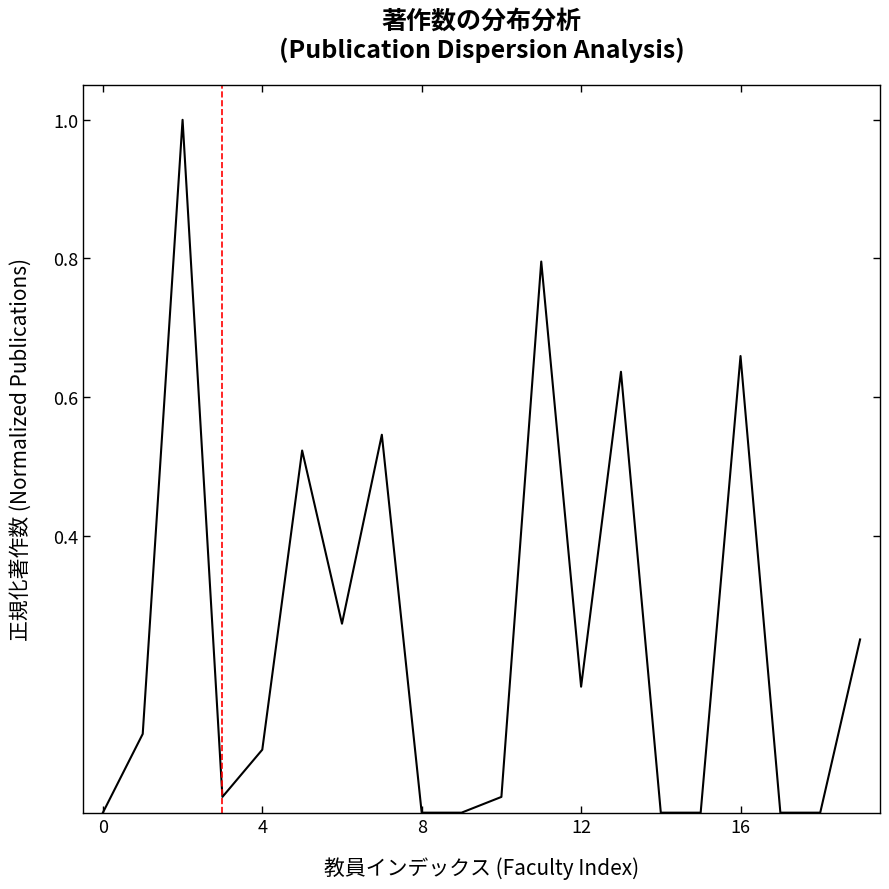

What is the difference between the maximum and minimum values?

1.0